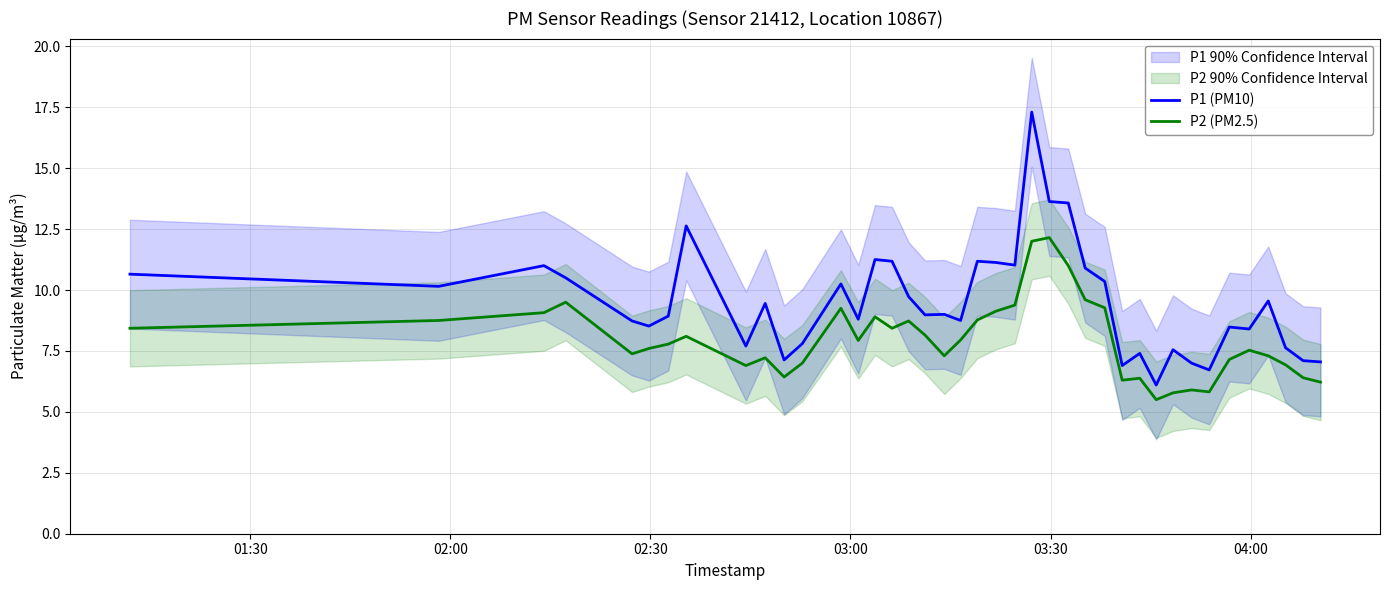

How many data points does each series have?

40